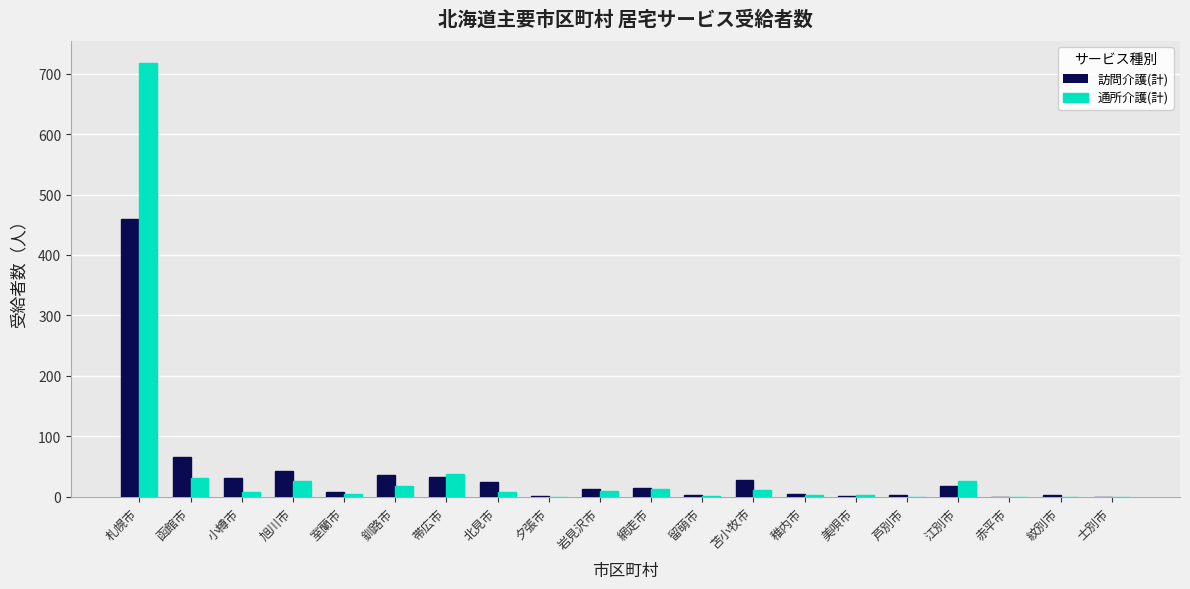

How many groups of bars are there?

20